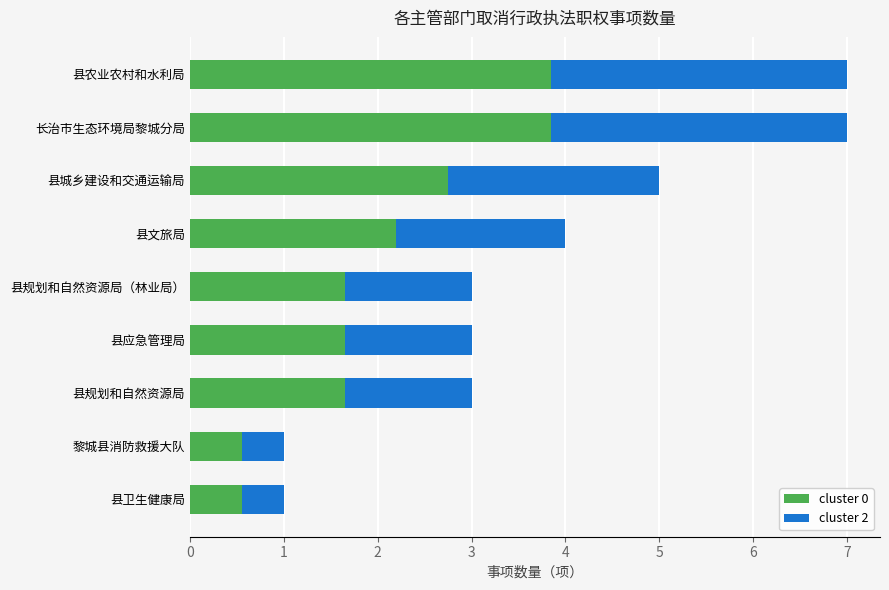

What is the minimum value for cluster 0?

0.6